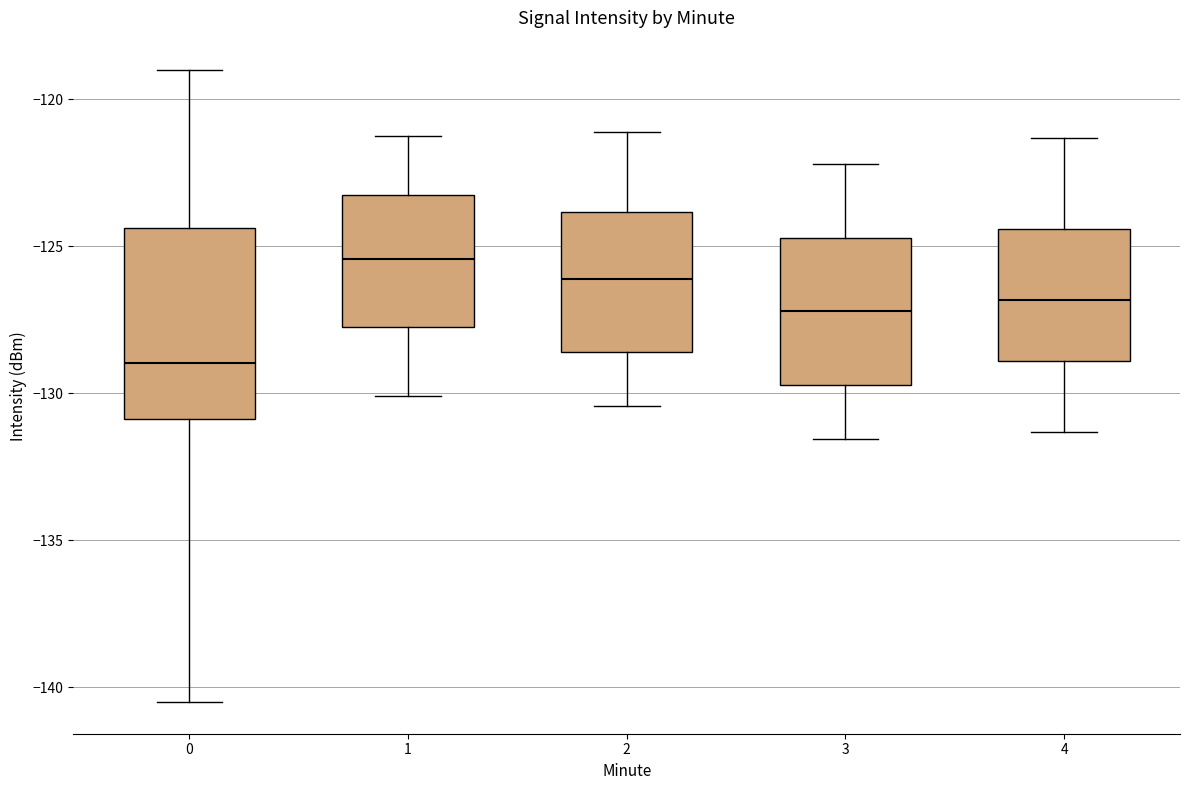

Which box has the highest median line?

1